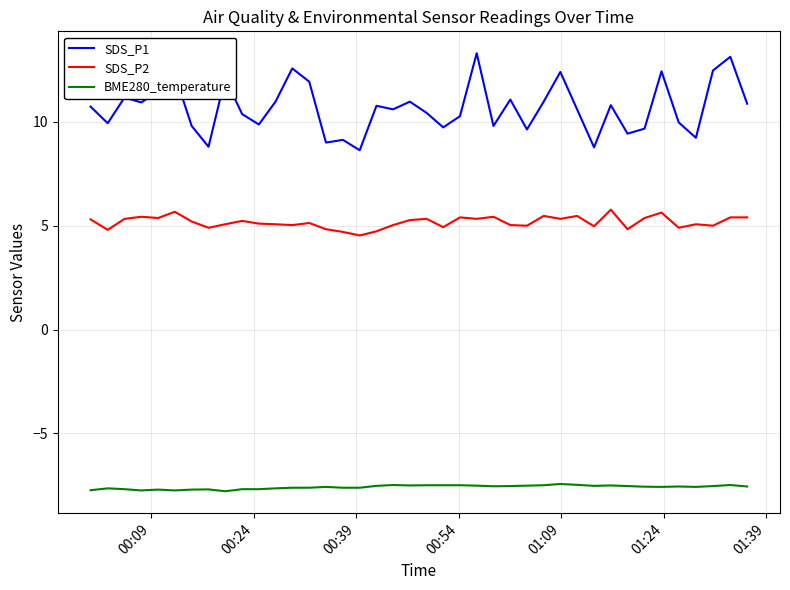

What is the difference between the maximum and minimum values in the SDS_P2 series?

1.2